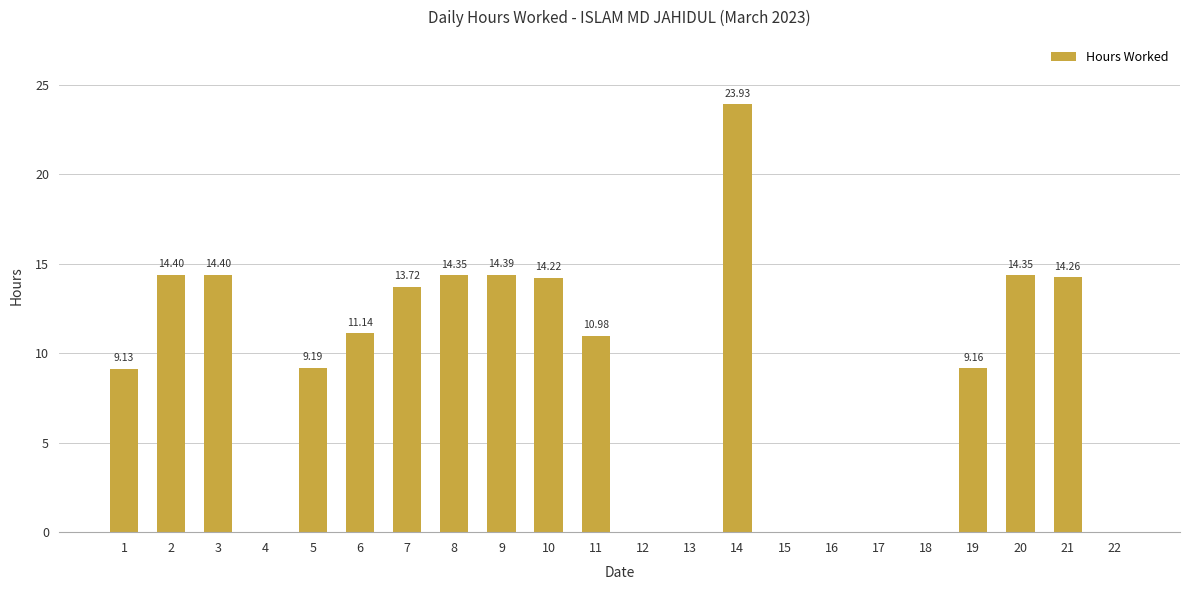

What is the sum of all values?

187.6